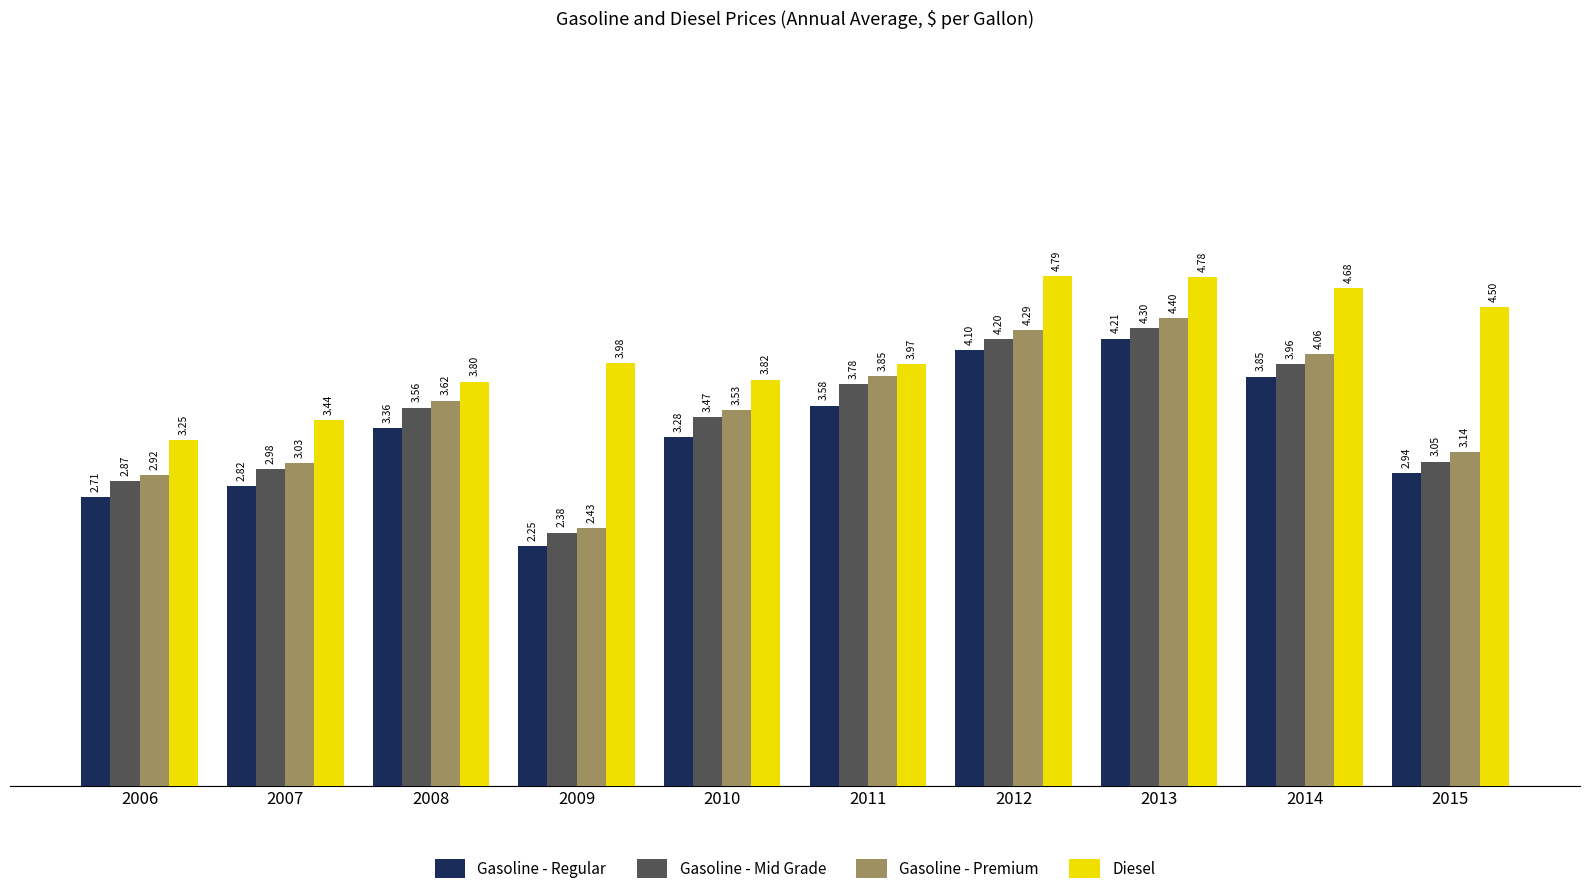

Between 2006 and 2010, which series saw the biggest shift?

Gasoline - Premium